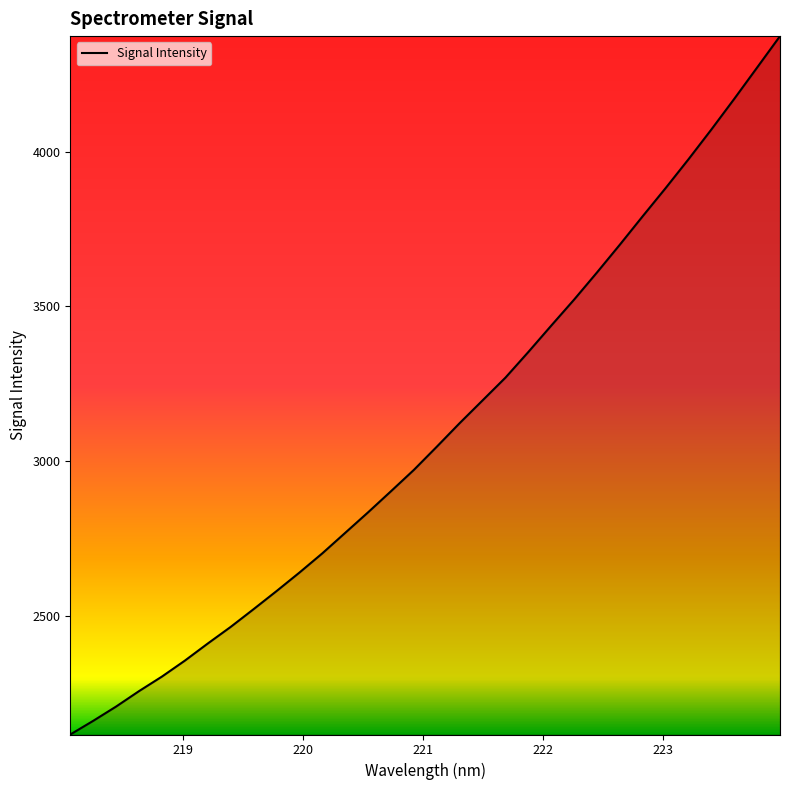

What is the difference between the maximum and minimum values?

2257.3